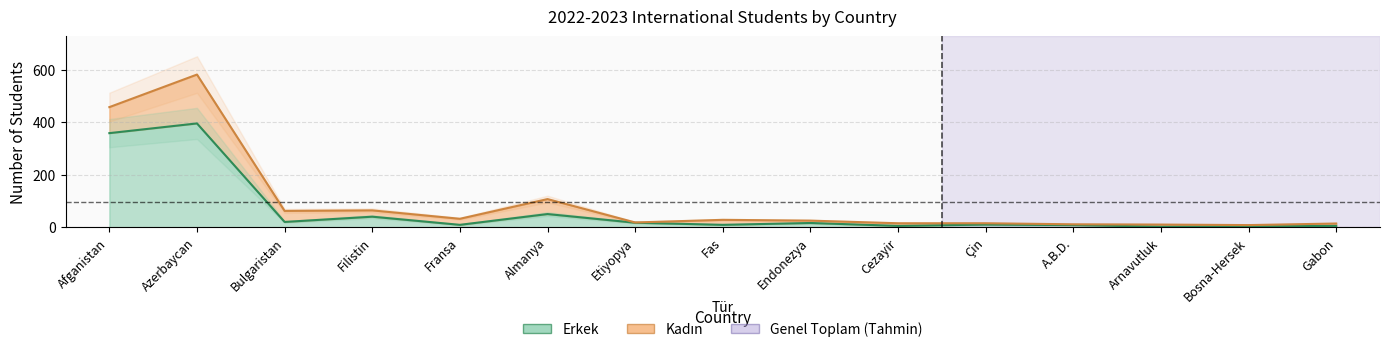

Rank the categories by value from lowest to highest.

Arnavutluk, Bosna-Hersek, Cezayir, Gabon, A.B.D., Fransa, Fas, Çin, Endonezya, Etiyopya, Bulgaristan, Filistin, Almanya, Afganistan, Azerbaycan